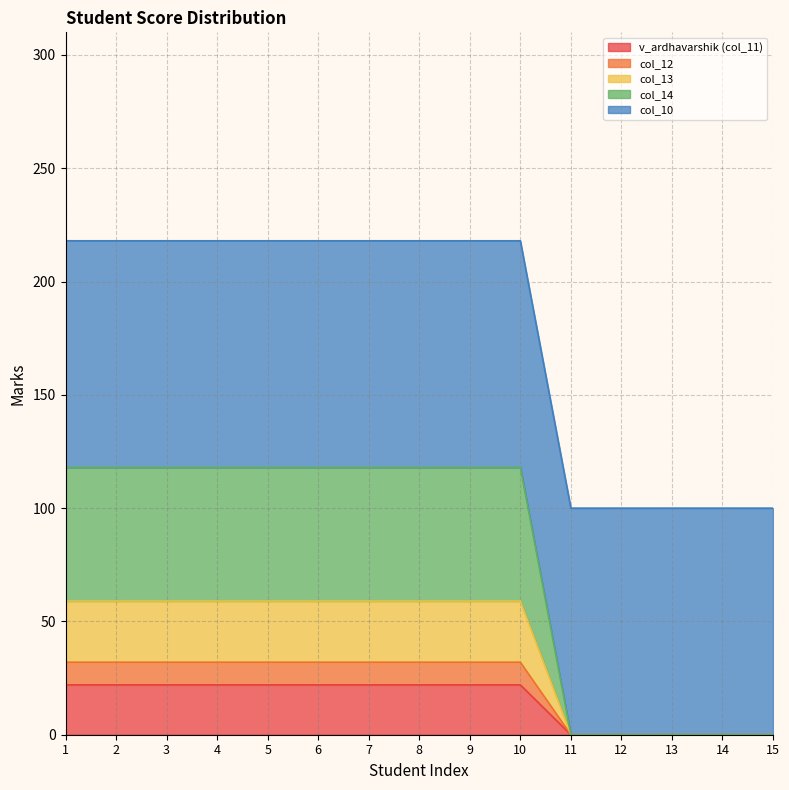

What is the difference between the maximum and minimum values in the col_12 series?

32